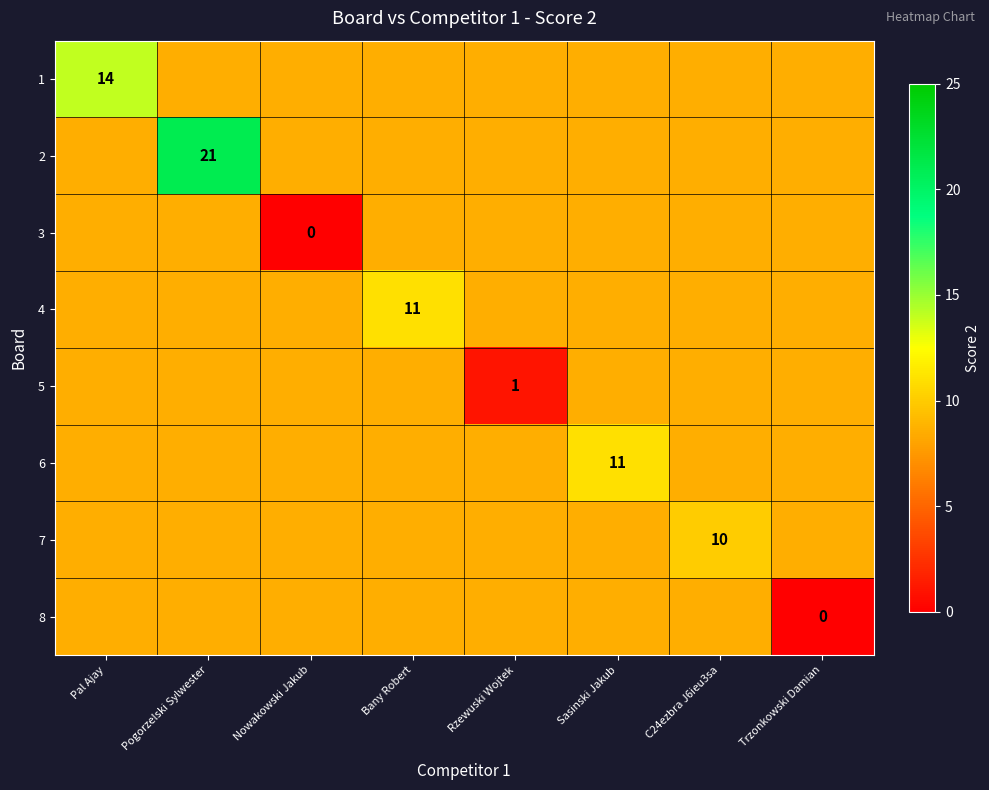

What is the difference between the highest and lowest values at Pal Ajay?

5.5